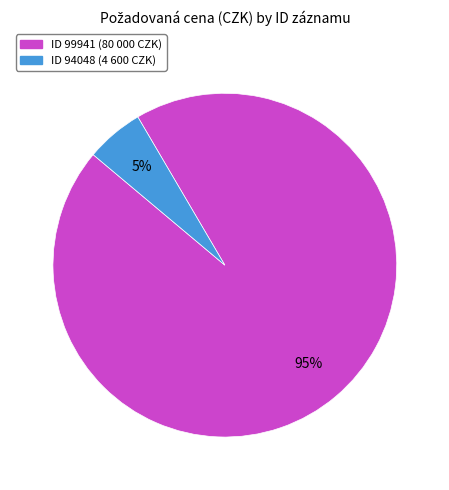

To the nearest percent, what is the average slice percentage?

50%